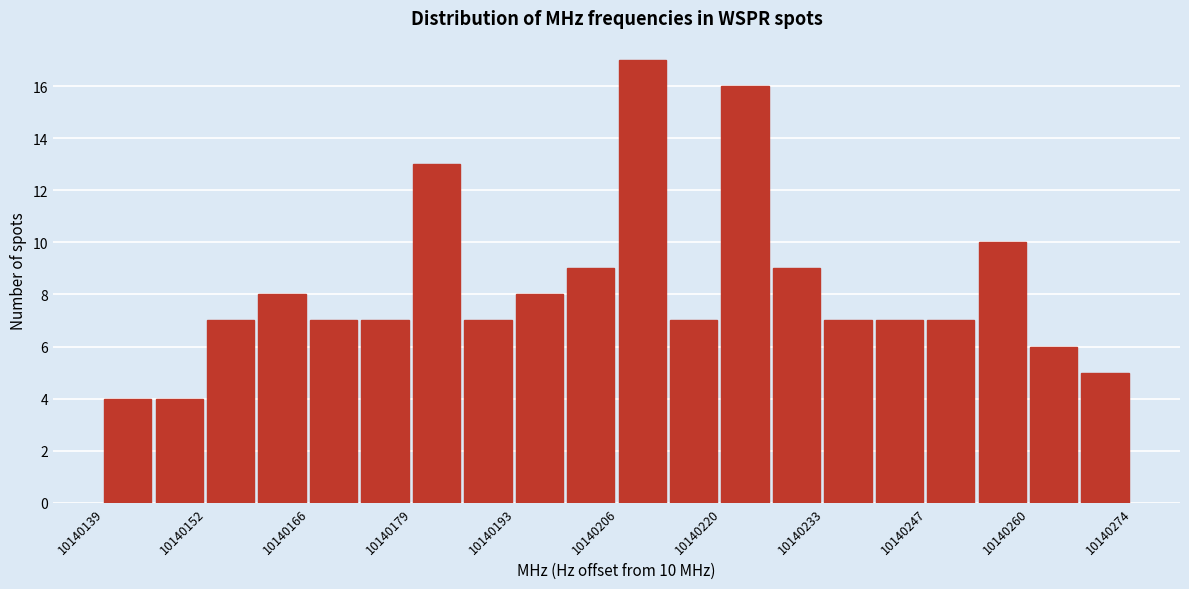

Around what value on the x-axis is the tallest bar? Give the approximate position of its centre, as read against the axis.

10140210